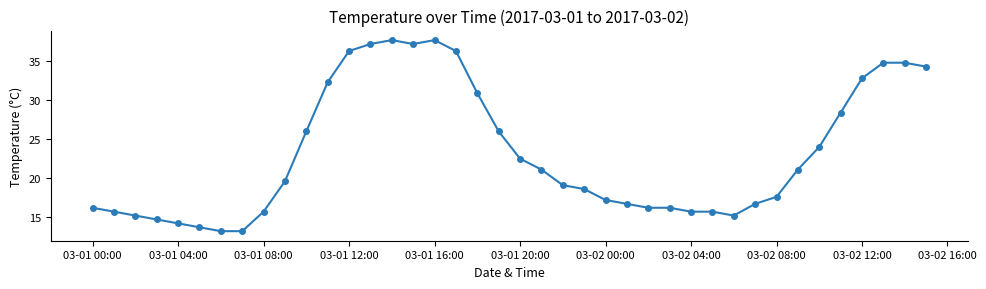

What is the greatest value displayed?

37.7